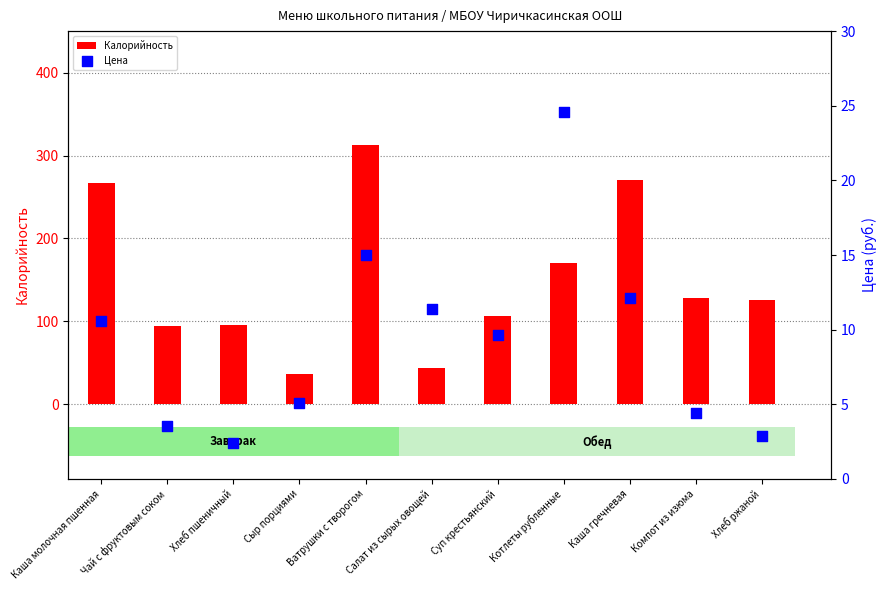

What is the total value across all series at Хлеб ржаной?

128.9